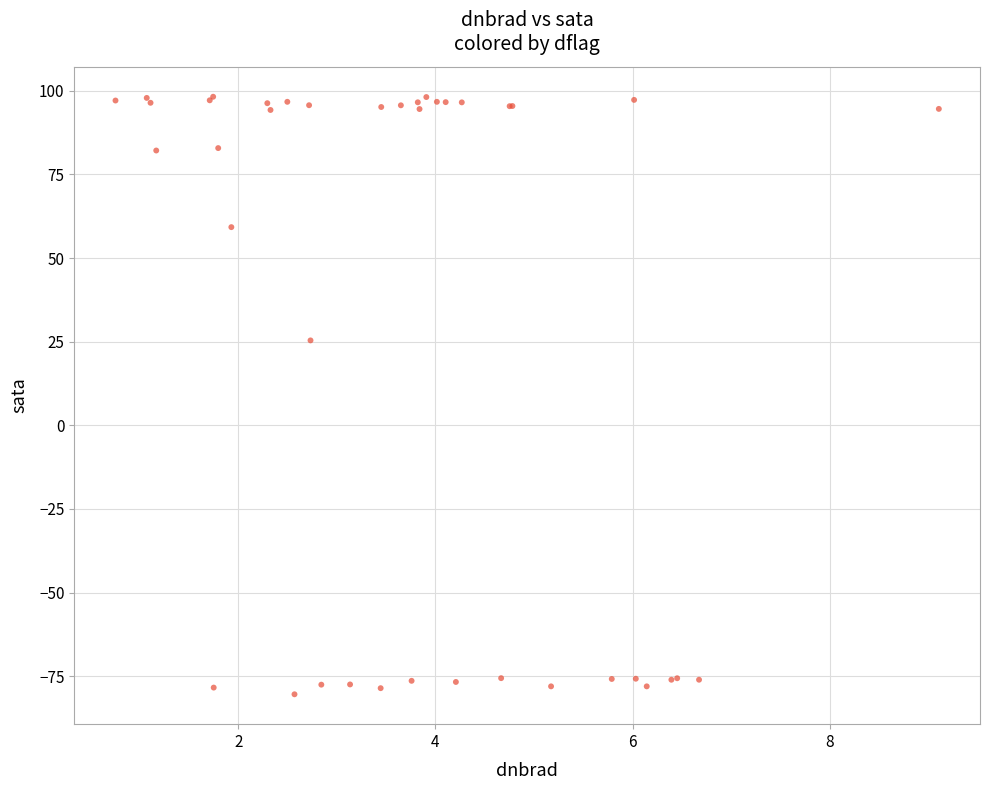

What Y value in the scatter plot is closest to 8?

25.4